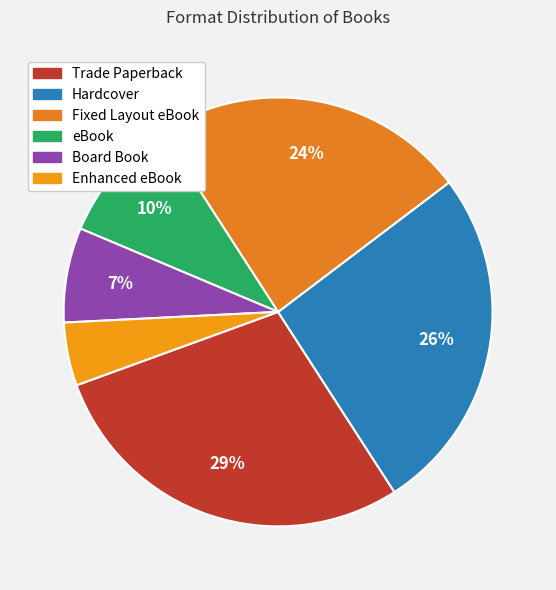

Do Hardcover and Enhanced eBook together represent more than half of the pie?

No